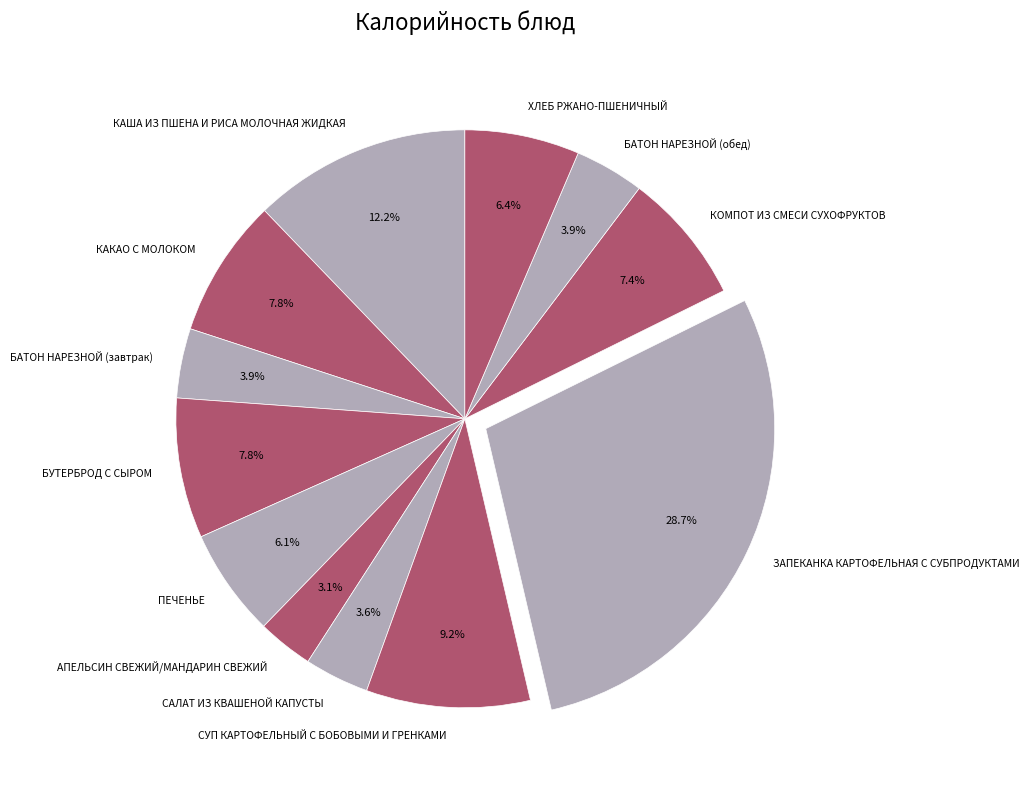

The ПЕЧЕНЬЕ slice represents 15% of the pie. True or false?

False